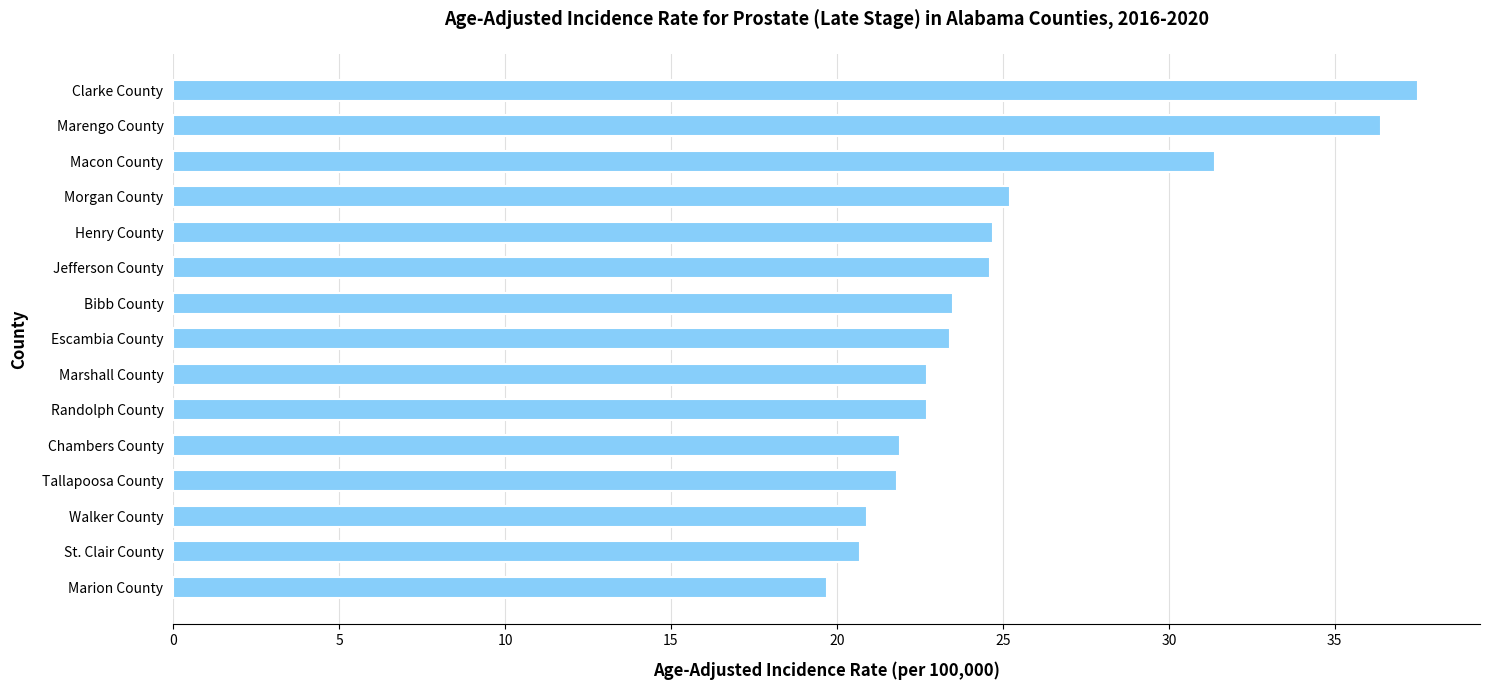

The chart shows a value of 36.4 at Marengo County. True or false?

True